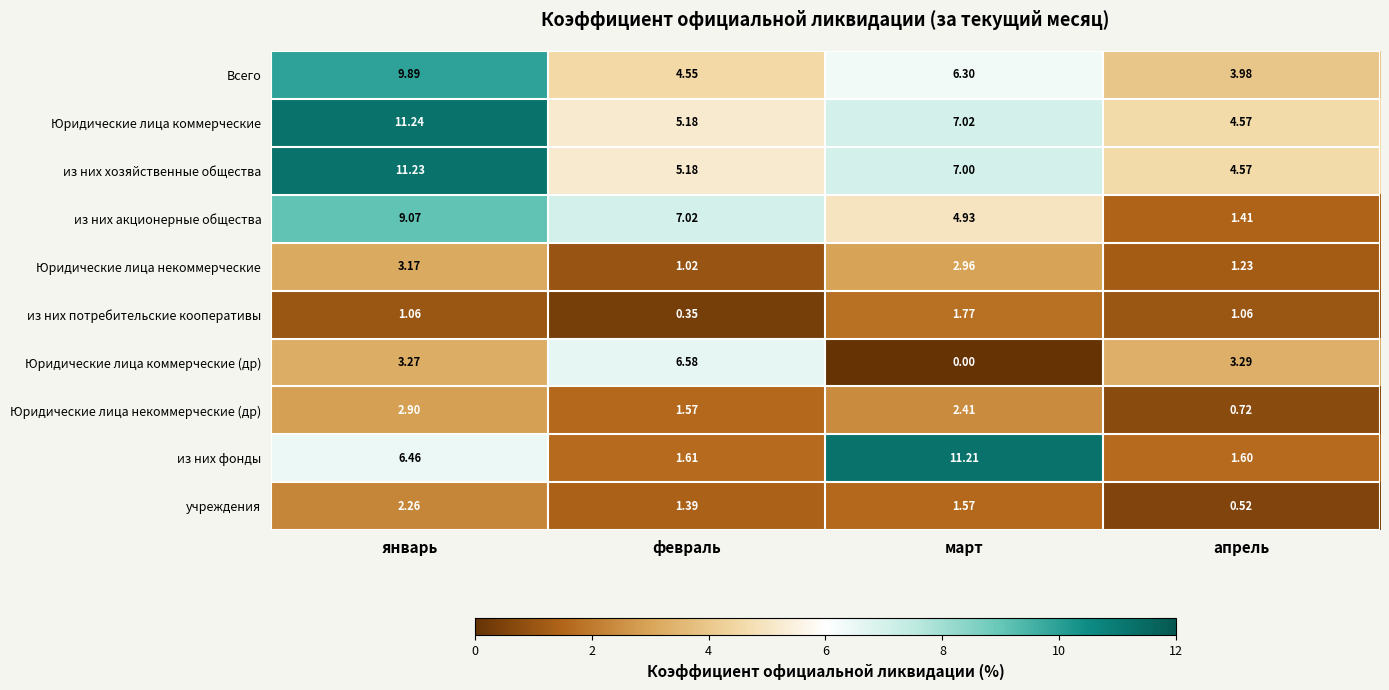

Where is Юридические лица коммерческие (др) nearest to the value 3?

январь